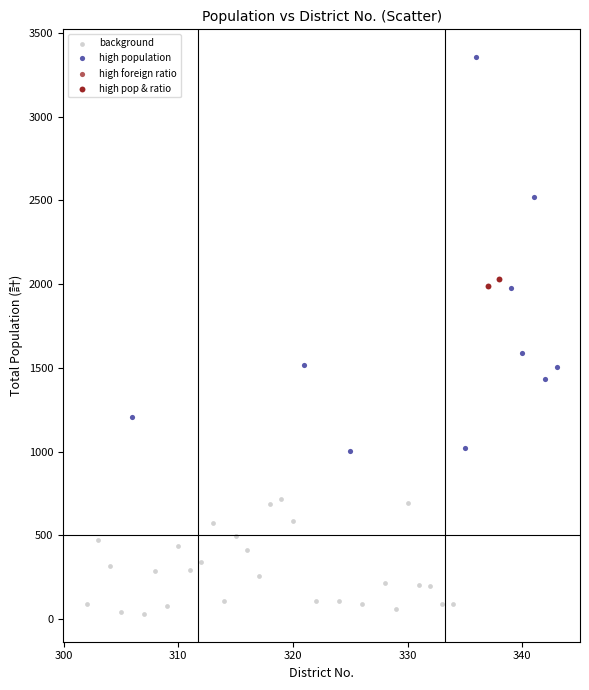

Which series has the largest Y range (max minus min)?

high population